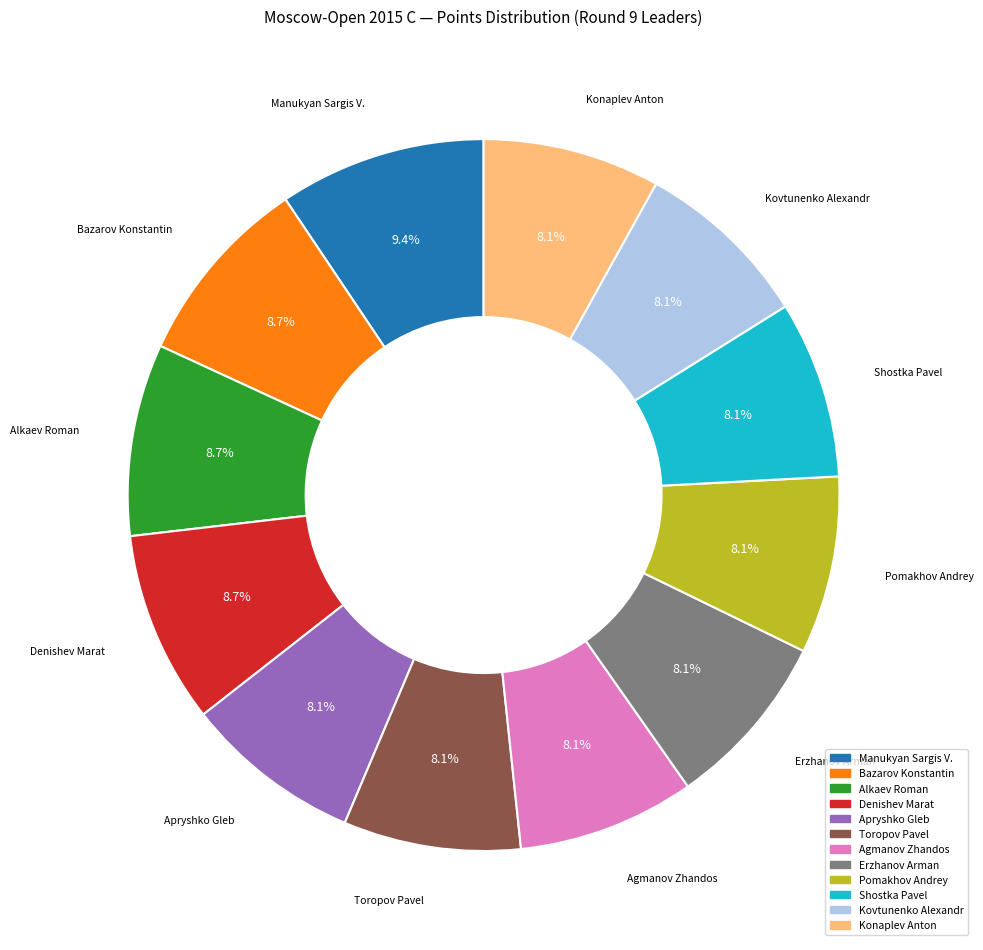

Is it true that Shostka Pavel is 1% of the pie?

False